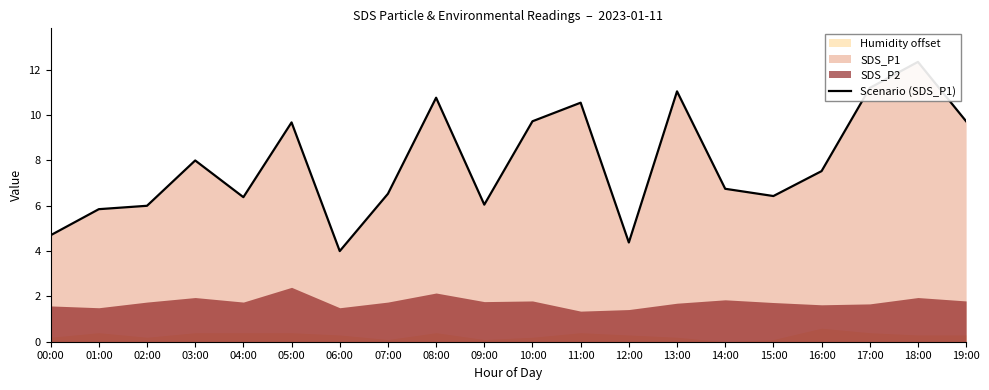

What is the value of the 12th point from the left?

10.6